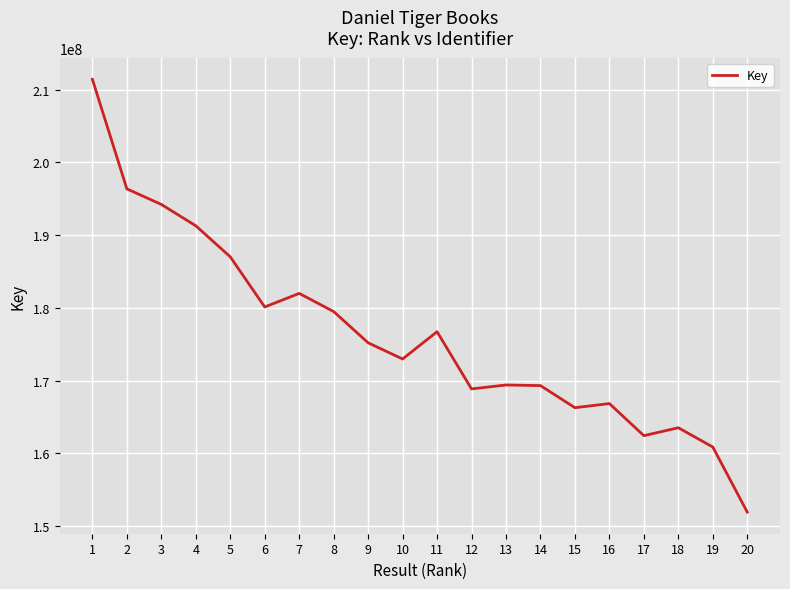

Where is the data nearest to the value 181665325?

7